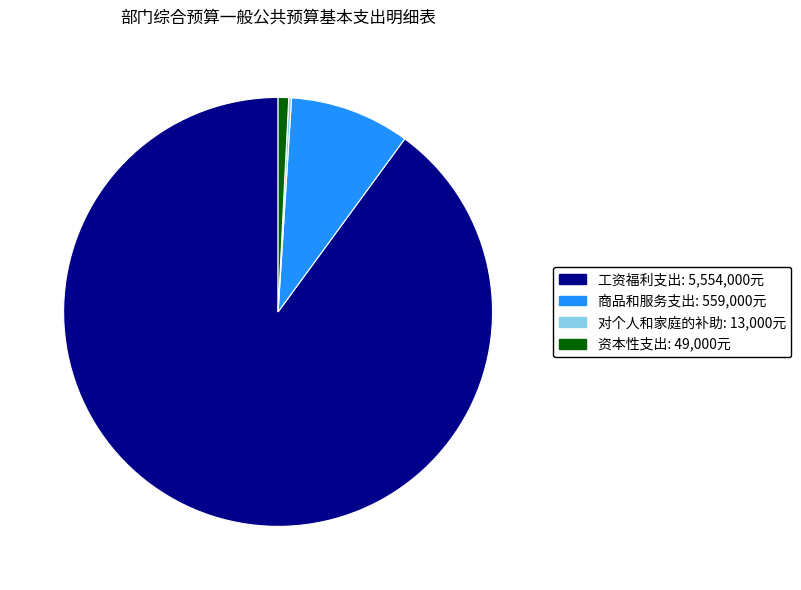

Which slice is the largest?

工资福利支出